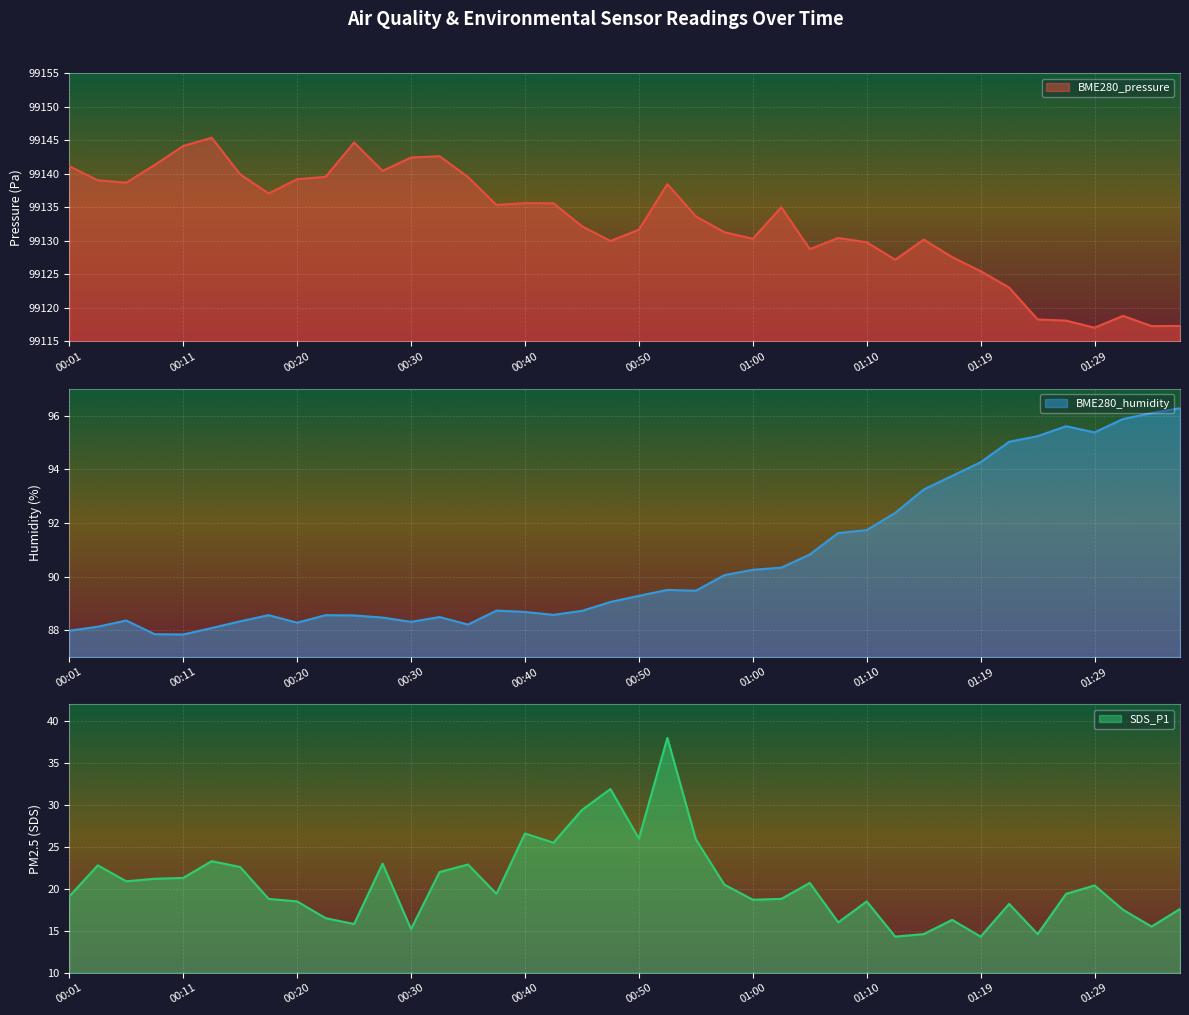

The BME280_pressure series shows 144910.3 at 00:25. True or false?

False